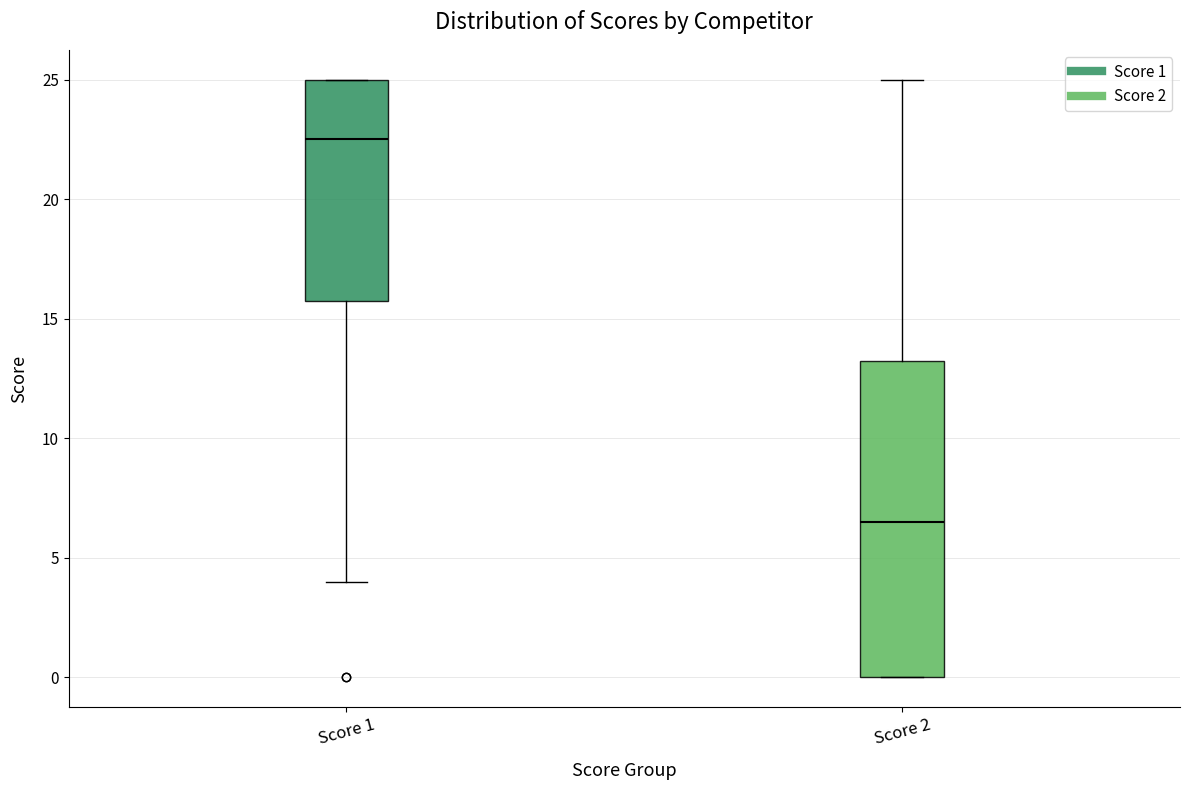

Reading left to right, read every box against the y-axis: the position of its median line, the range the box covers, and the ends of its whiskers. The values are not printed on the chart, so give them approximately, as read against the axis.

Score 1: median 22.5, box 16.0 to 25.0, whiskers 4.0 to 25.0
Score 2: median 6.5, box 0.0 to 13.5, whiskers 0.0 to 25.0